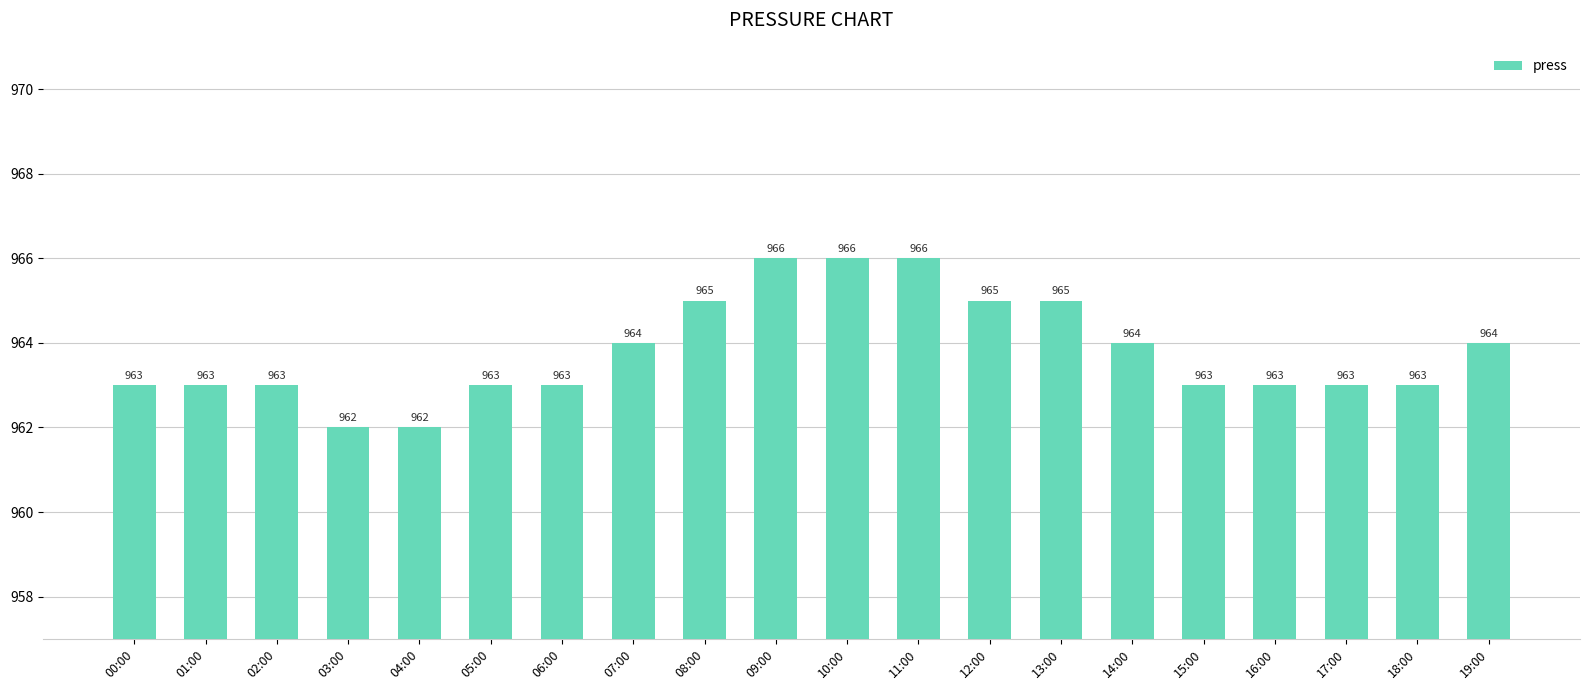

What is the sum of the values at 19:00 and 00:00?

1927